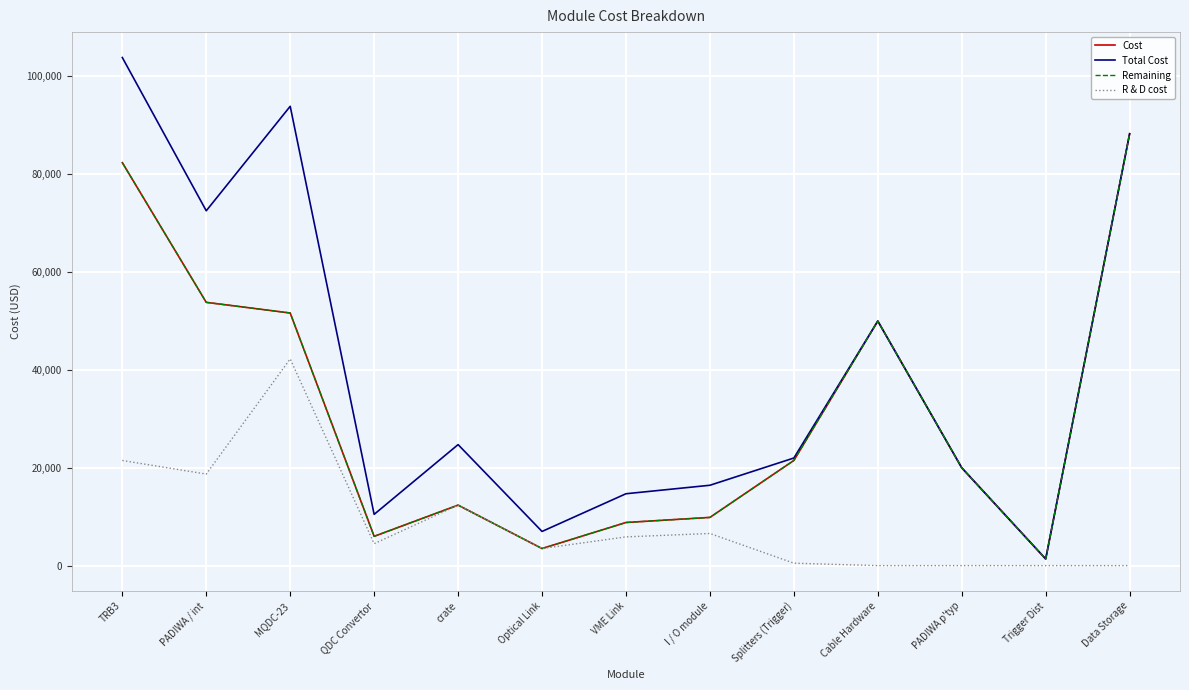

Which has a higher value, Optical Link or Trigger Dist?

Optical Link